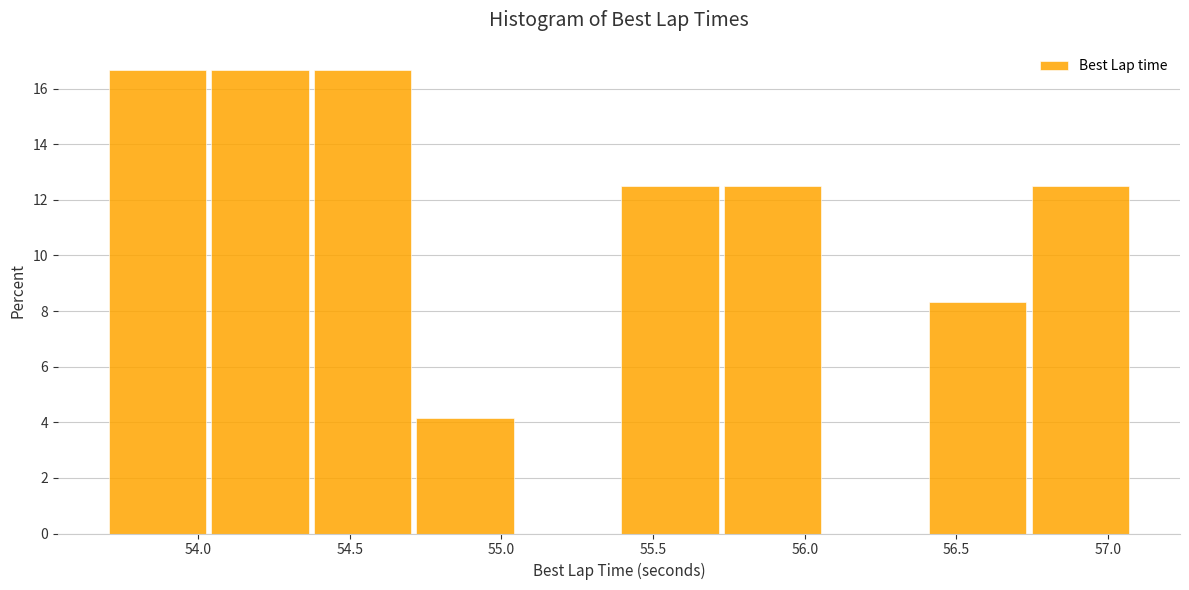

Reading left to right, transcribe this chart: for each bar, give the range it covers on the x-axis and its height. Neither the bar edges nor the heights are printed on the chart, so give them approximately, as read against the axes.

53.70 to 54.05: 16.6
54.05 to 54.40: 16.6
54.40 to 54.70: 16.6
54.70 to 55.05: 4.2
55.05 to 55.40: 0
55.40 to 55.75: 12.6
55.75 to 56.05: 12.6
56.05 to 56.40: 0
56.40 to 56.75: 8.4
56.75 to 57.10: 12.6